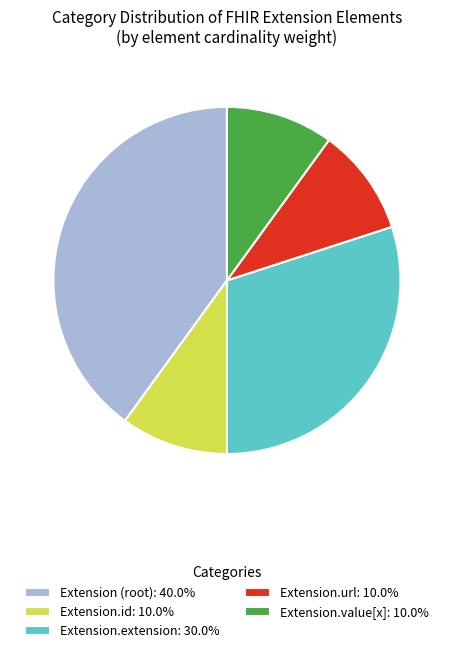

Is there a majority slice in this chart?

No